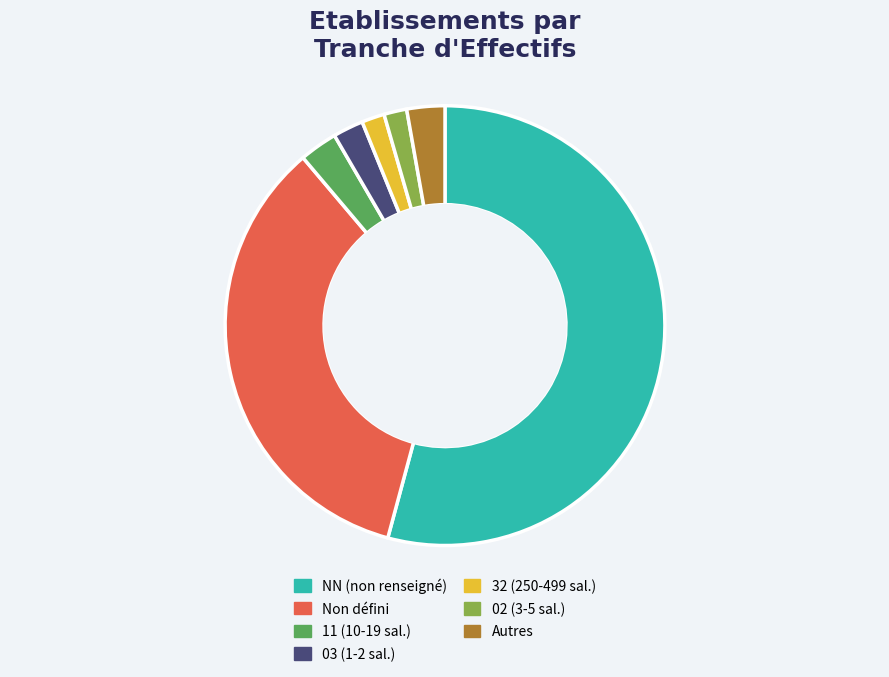

True or false: 02 (3-5 sal.) accounts for 2% of the total.

True